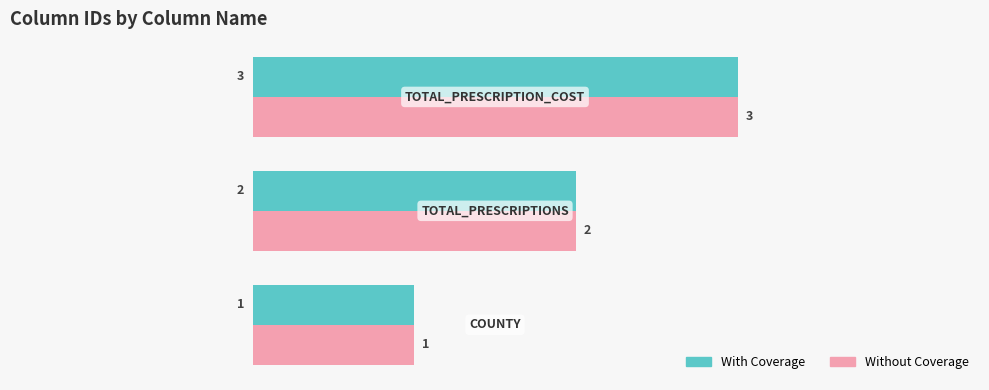

What is the sum of all With Coverage values?

6